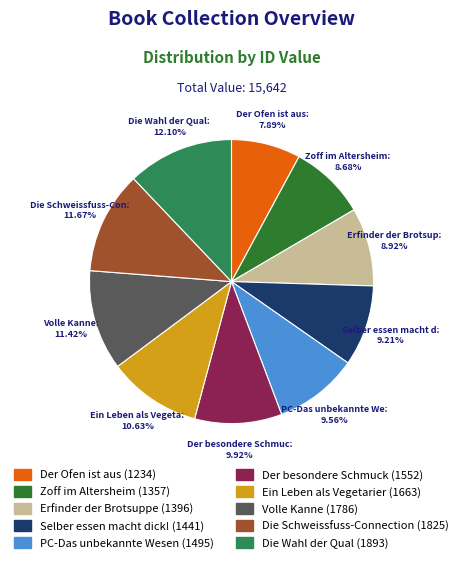

Does any single category account for the majority?

No